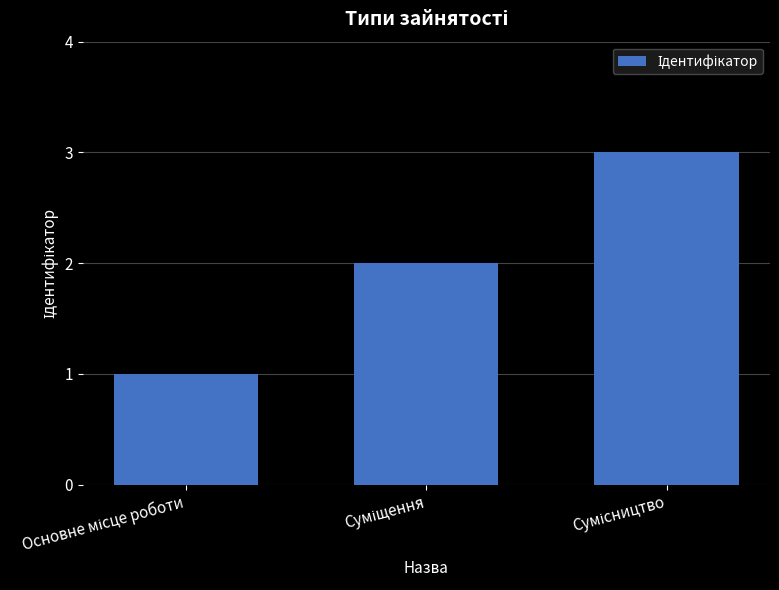

What is the sum of all values?

6